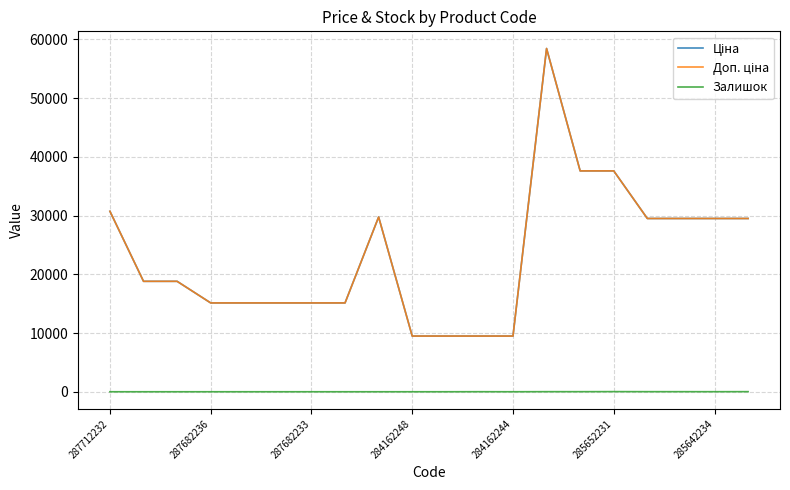

What is the difference between the maximum and minimum values in the Залишок series?

23.0